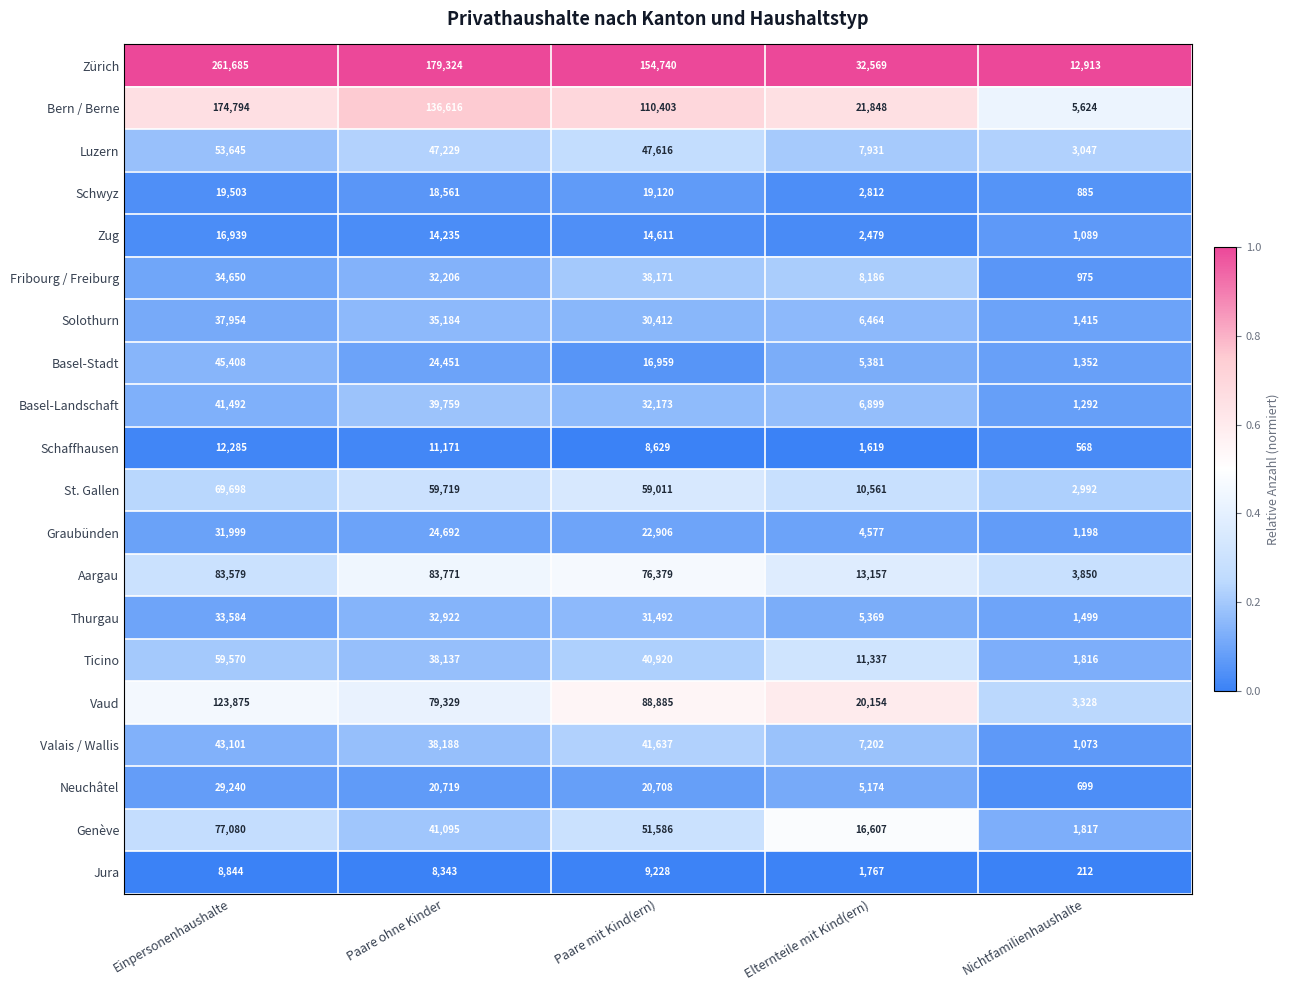

Read the Vaud value at Elternteile mit Kind(ern), to the nearest 100.

20200